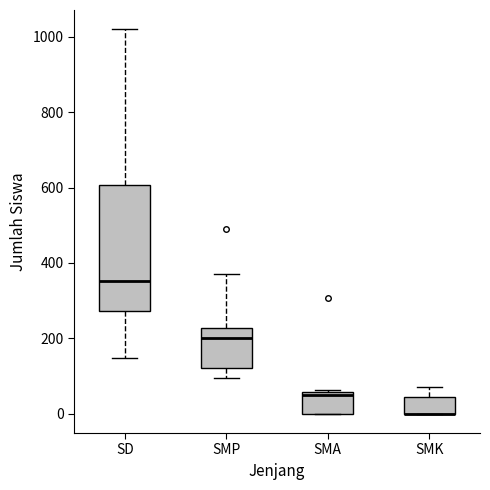

Which box is the tallest, from its lower edge to its upper edge?

SD